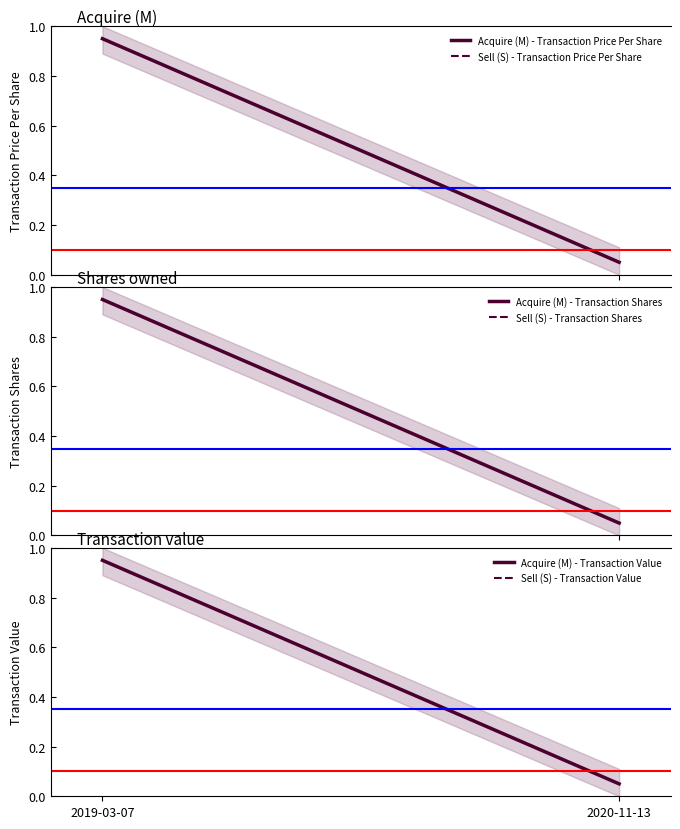

Reading right to left, transcribe all the data shown in this chart.

Acquire (M) - Transaction Price Per Share: 0.1	1.0
Sell (S) - Transaction Price Per Share: 0.1	1.0
Acquire (M) - Transaction Shares: 0.1	1.0
Sell (S) - Transaction Shares: 0.1	1.0
Acquire (M) - Transaction Value: 0.1	1.0
Sell (S) - Transaction Value: 0.1	1.0